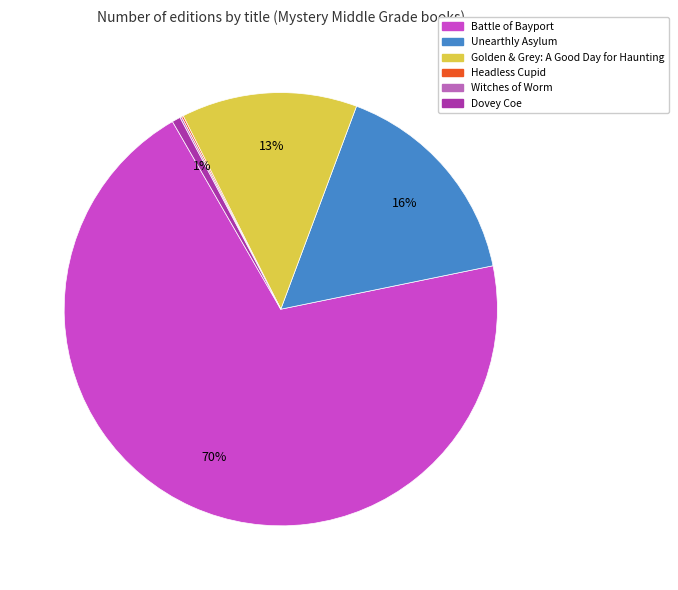

Do Dovey Coe and Golden & Grey: A Good Day for Haunting together represent more than half of the pie?

No